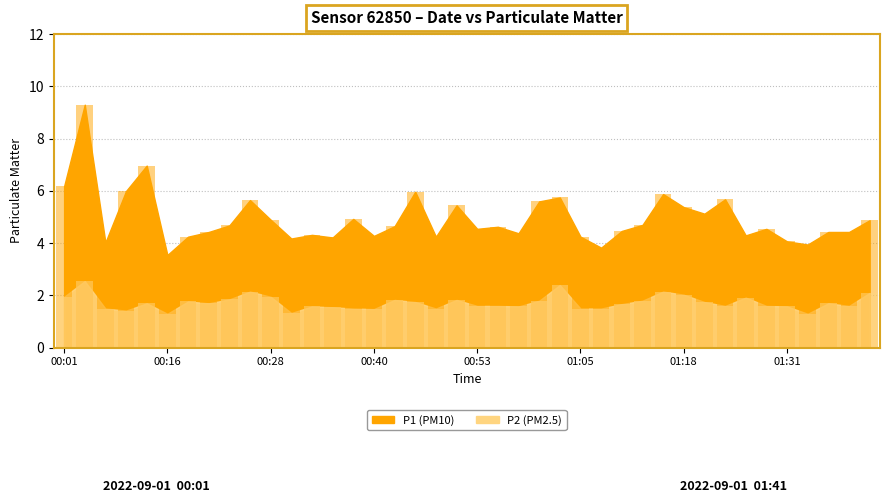

What are all the series names shown in the legend?

P1, P2